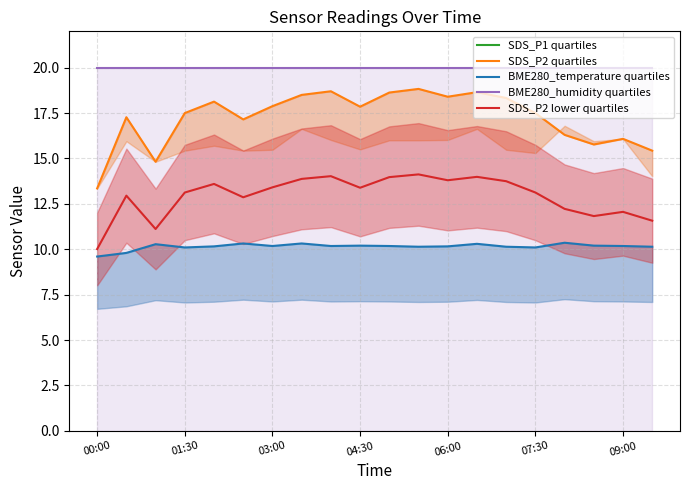

What value does the SDS_P2 lower quartiles series have at 8?

14.0